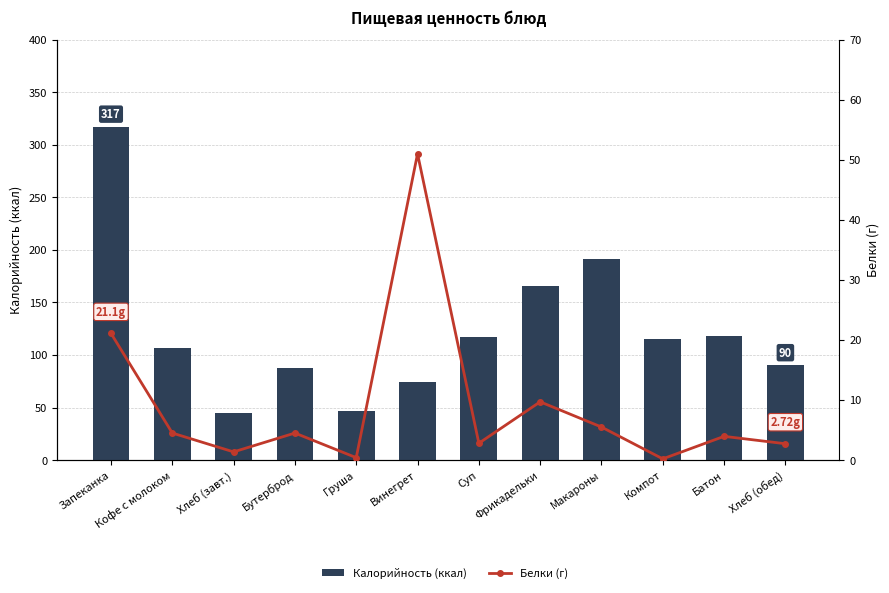

List the labels in order of Калорийность (ккал) value, largest first.

Запеканка, Макароны, Фрикадельки, Батон, Суп, Компот, Кофе с молоком, Хлеб (обед), Бутерброд, Винегрет, Груша, Хлеб (завт.)